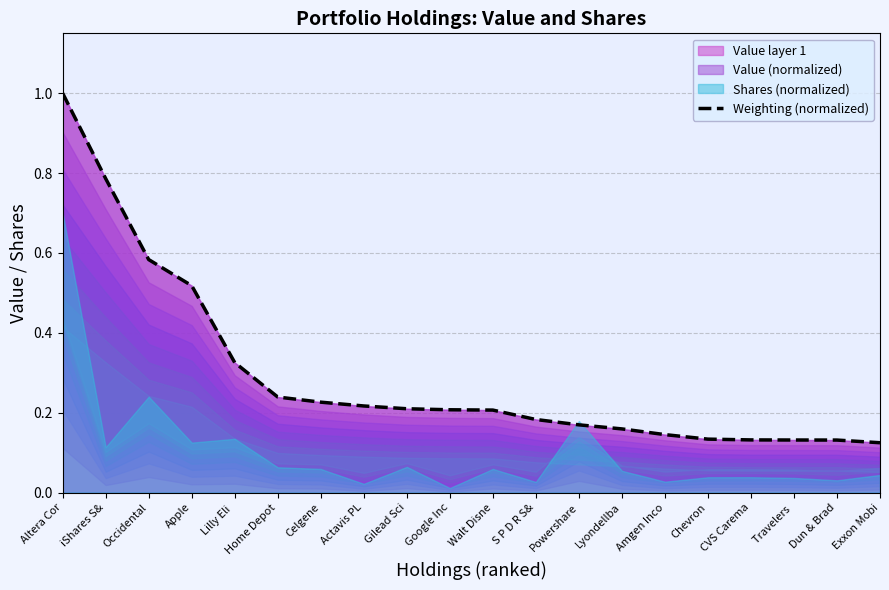

Reading left to right, extract all data points from this chart.

Altera Cor=1.0	iShares S&=0.8	Occidental=0.6	Apple=0.5	Lilly Eli =0.3	Home Depot=0.2	Celgene=0.2	Actavis PL=0.2	Gilead Sci=0.2	Google Inc=0.2	Walt Disne=0.2	S P D R S&=0.2	Powershare=0.2	Lyondellba=0.2	Amgen Inco=0.1	Chevron=0.1	CVS Carema=0.1	Travelers =0.1	Dun & Brad=0.1	Exxon Mobi=0.1